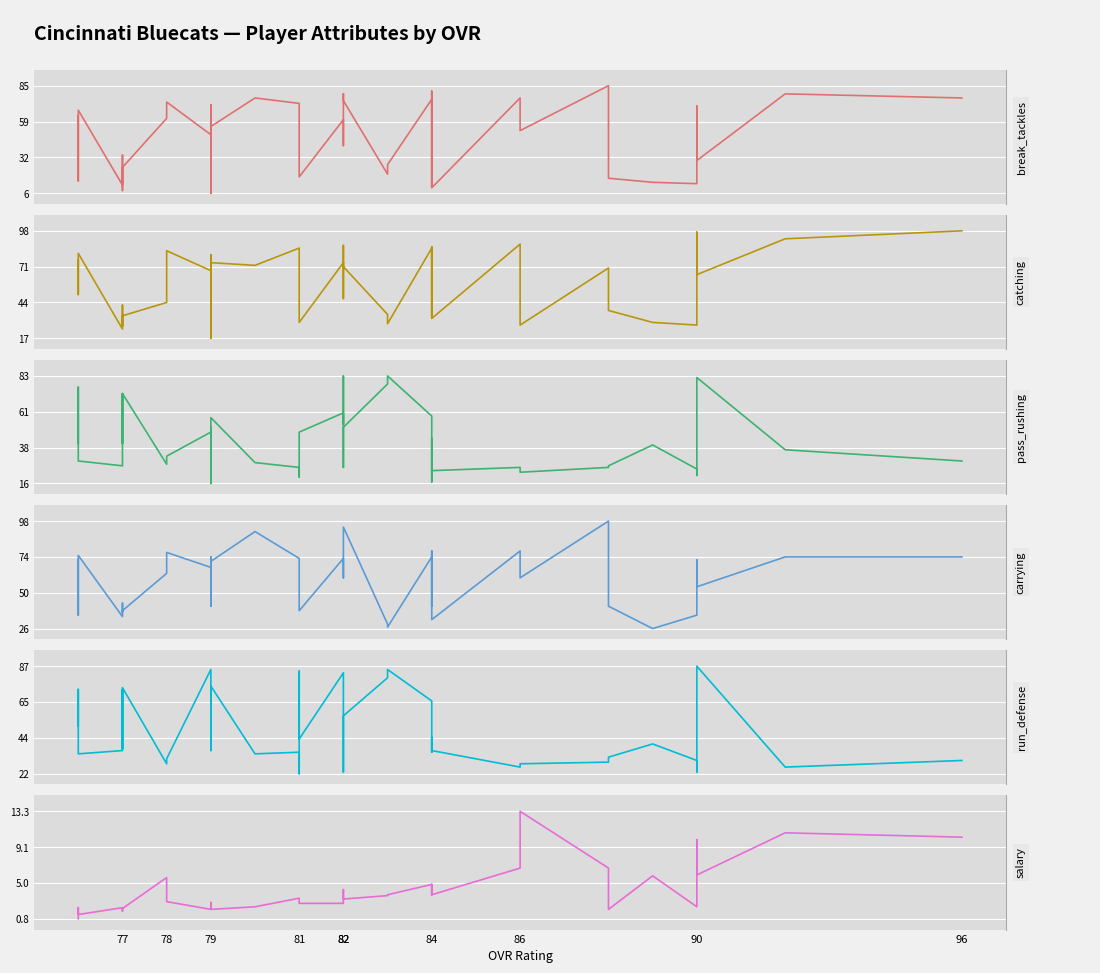

After their last crossing, which series has the higher values: run_defense or catching?

catching